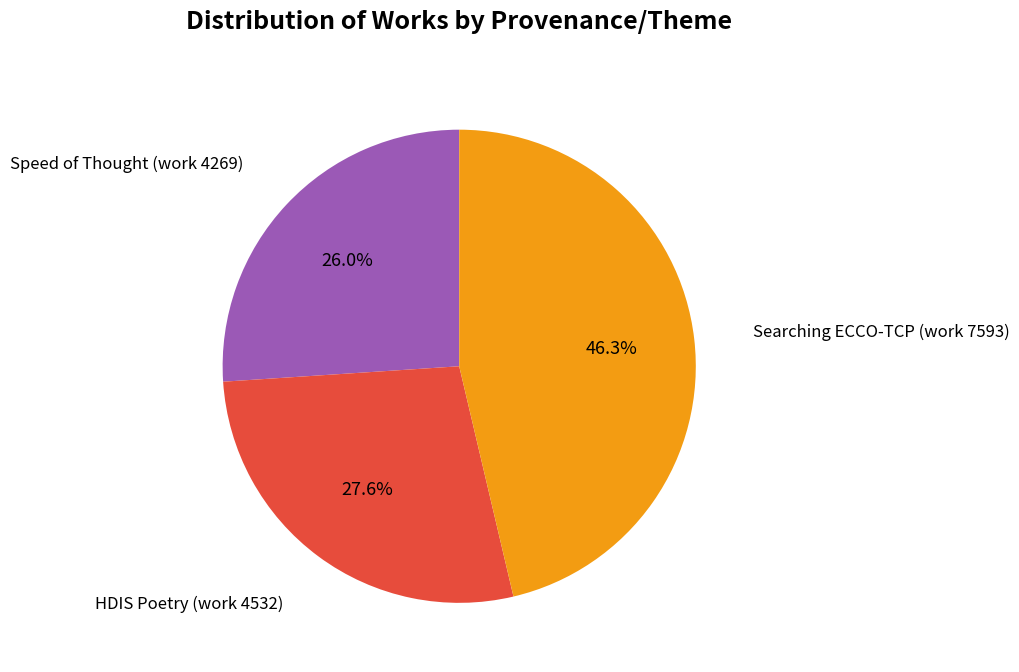

Is there any slice that represents more than half of the pie?

No